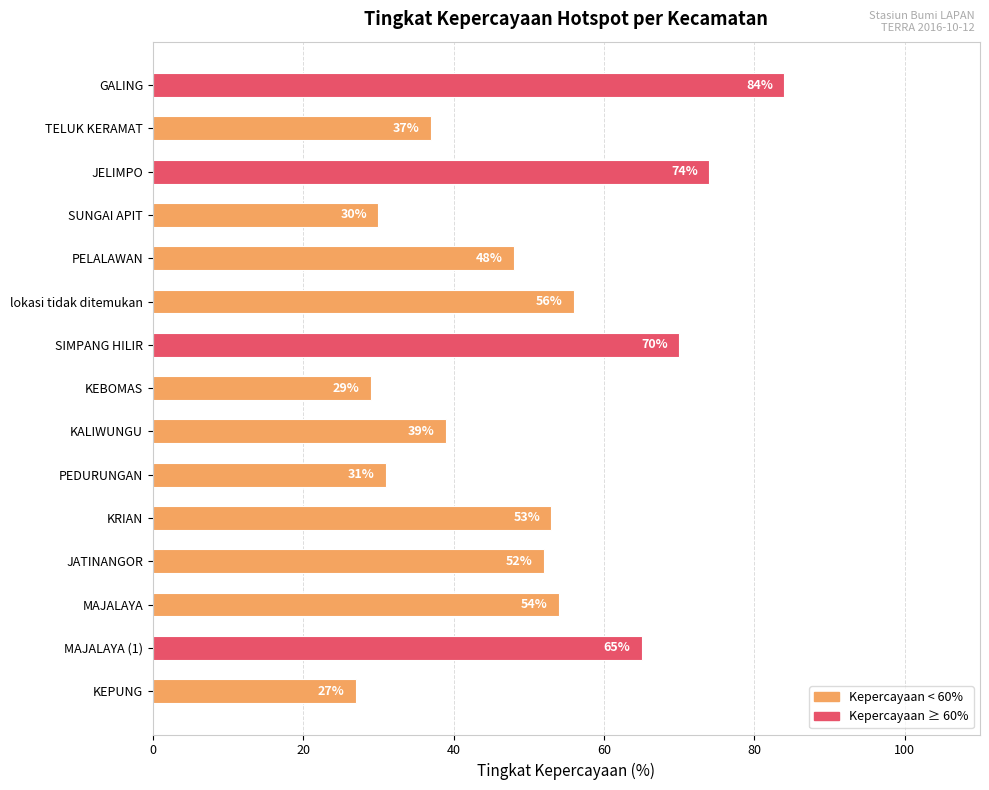

What is the average value?

50